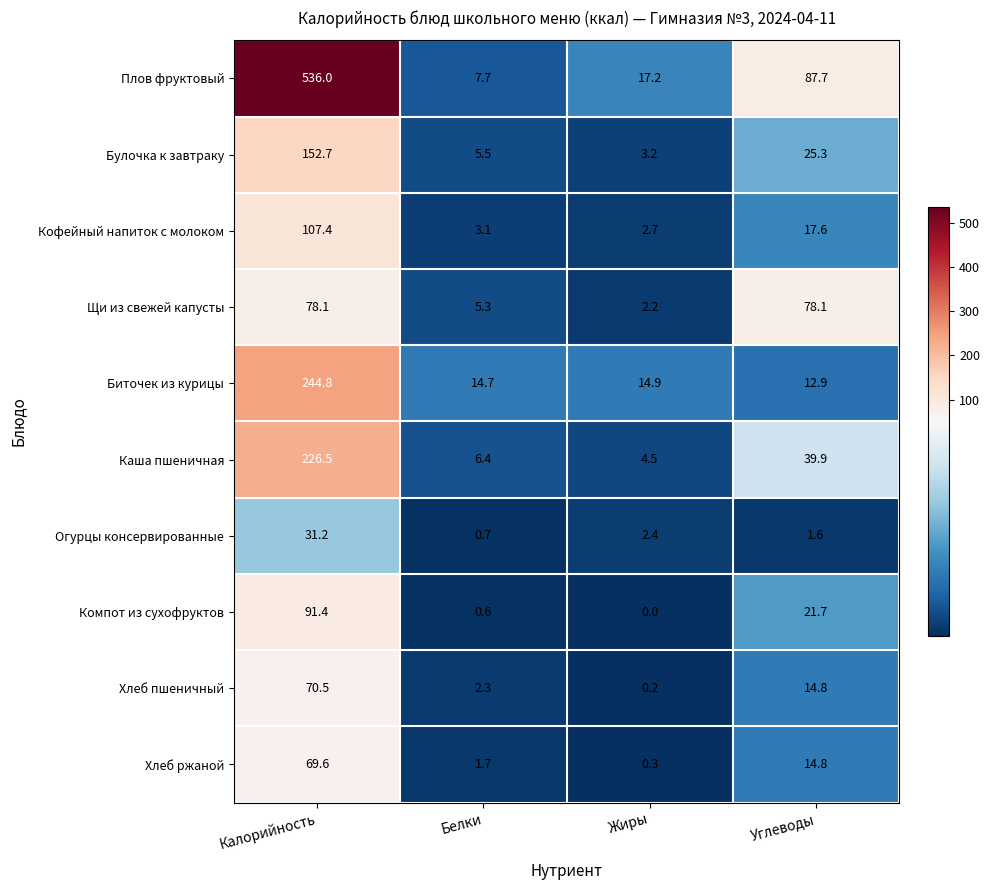

Which series has the largest range (max minus min)?

Плов фруктовый